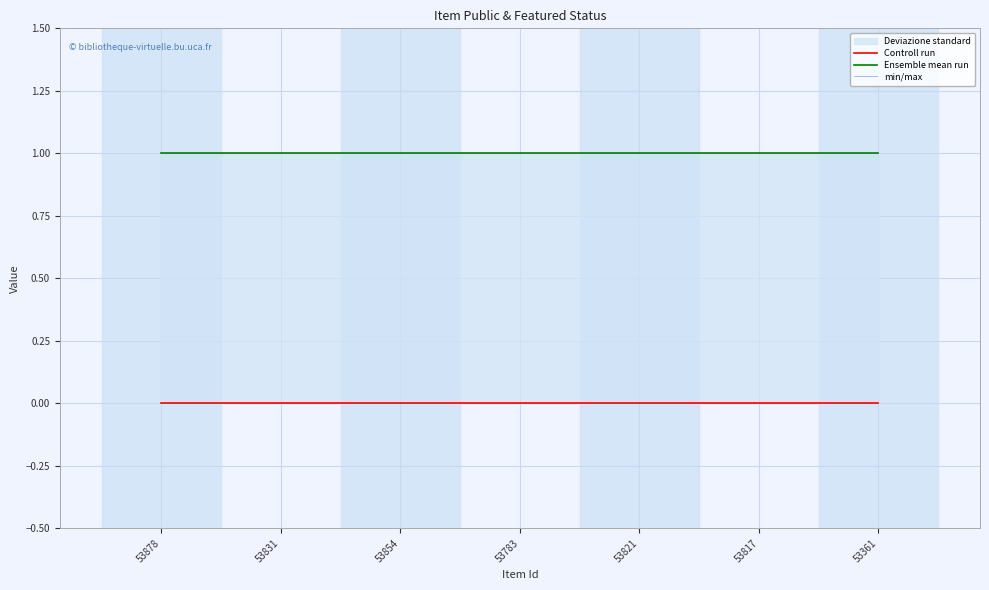

What is the difference between the highest and lowest values at 53821?

1